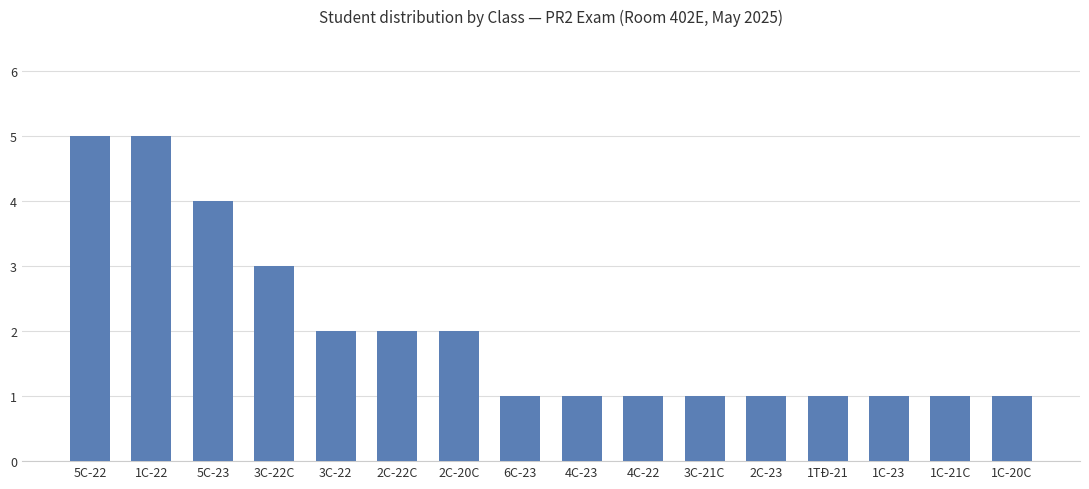

How many bars are there in total?

16